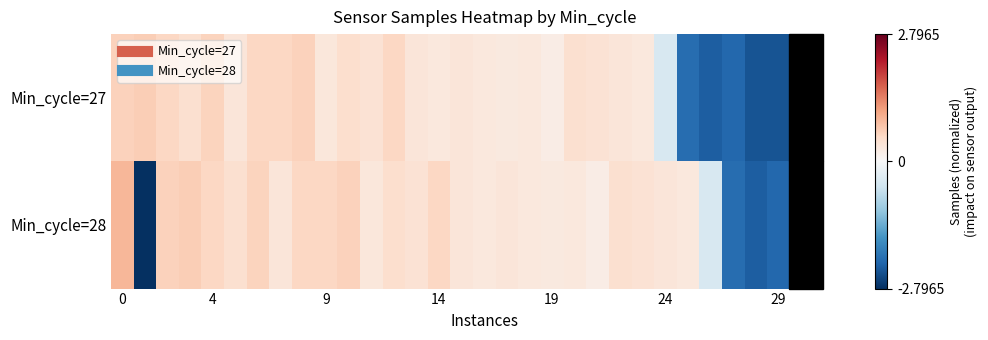

How many distinct data groups are displayed?

2